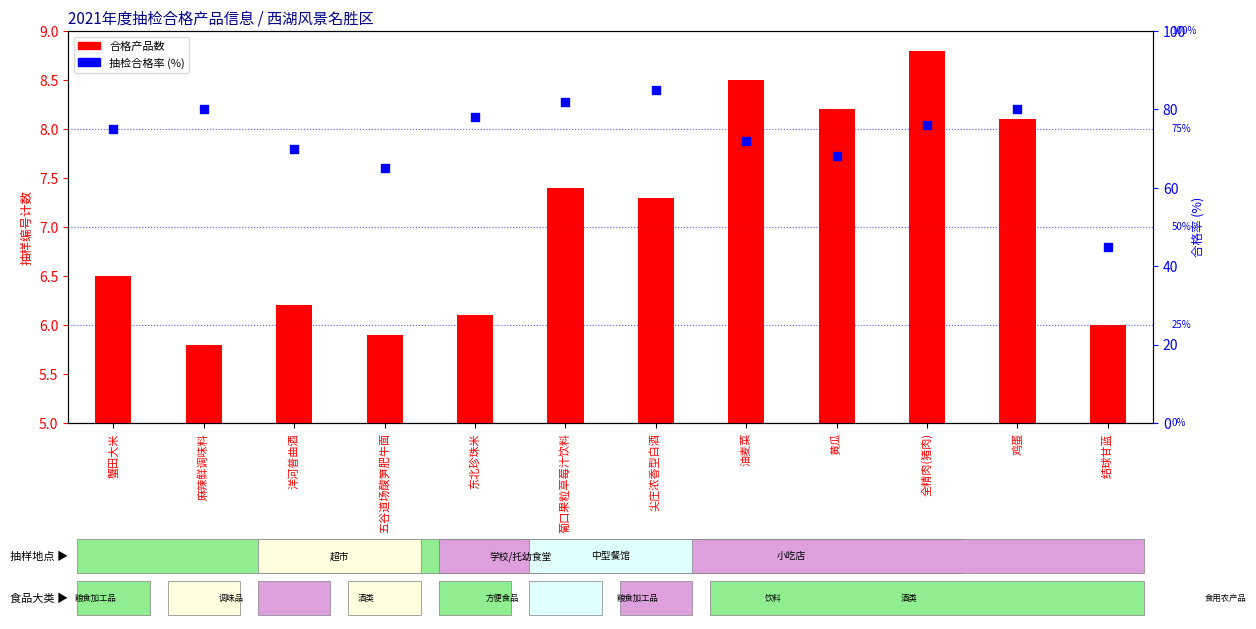

At which category is the sum across all series the highest?

尖庄浓香型白酒